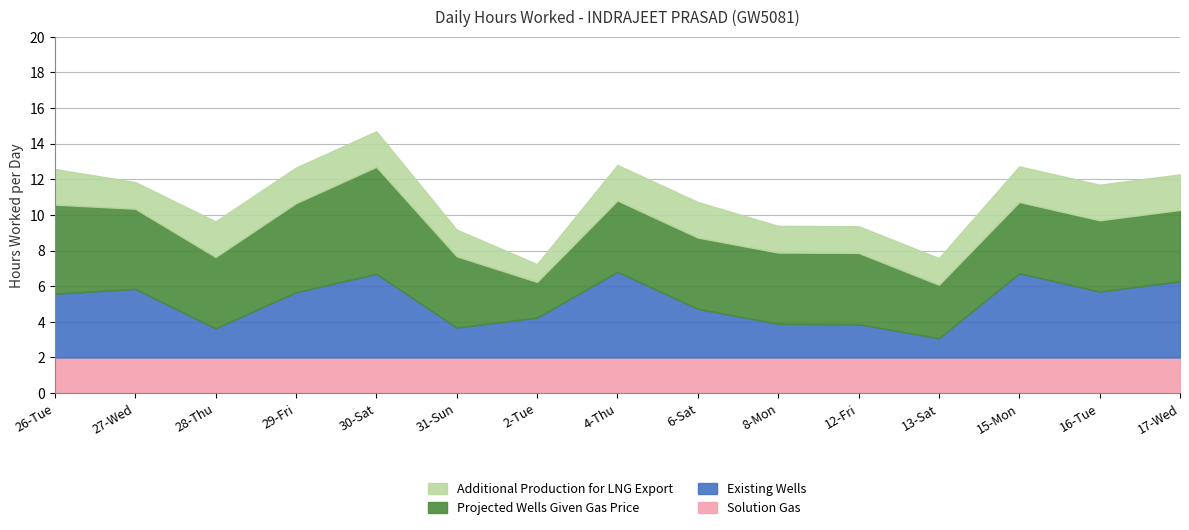

Rank the series at 27-Wed from lowest to highest value.

Additional Production for LNG Export, Solution Gas, Existing Wells, Projected Wells Given Gas Price